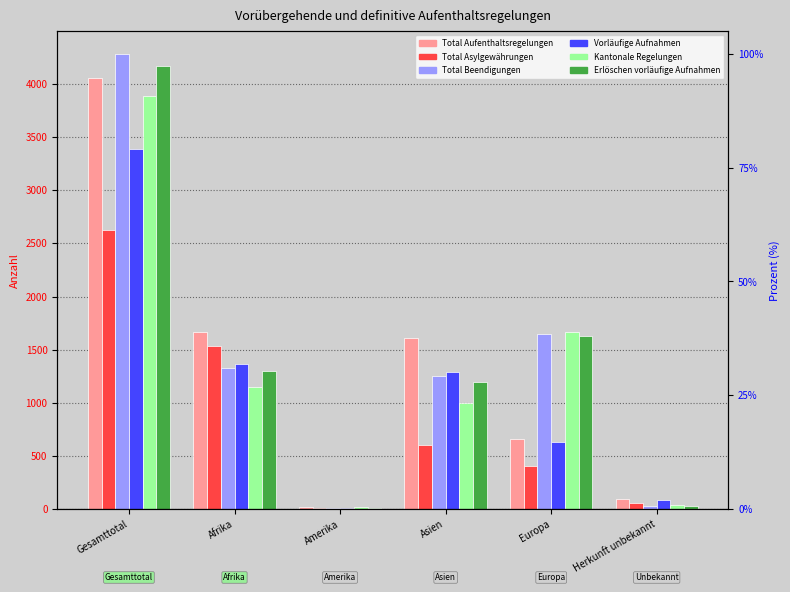

At which category does the chart reach its peak across all series?

Gesamttotal